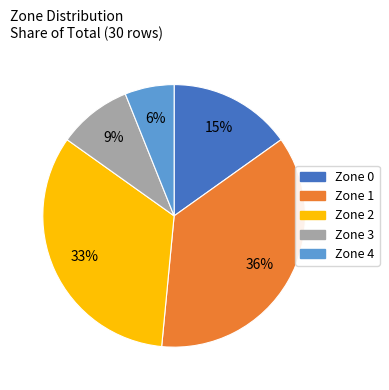

Which has a higher value, Zone 3 or Zone 4?

Zone 3